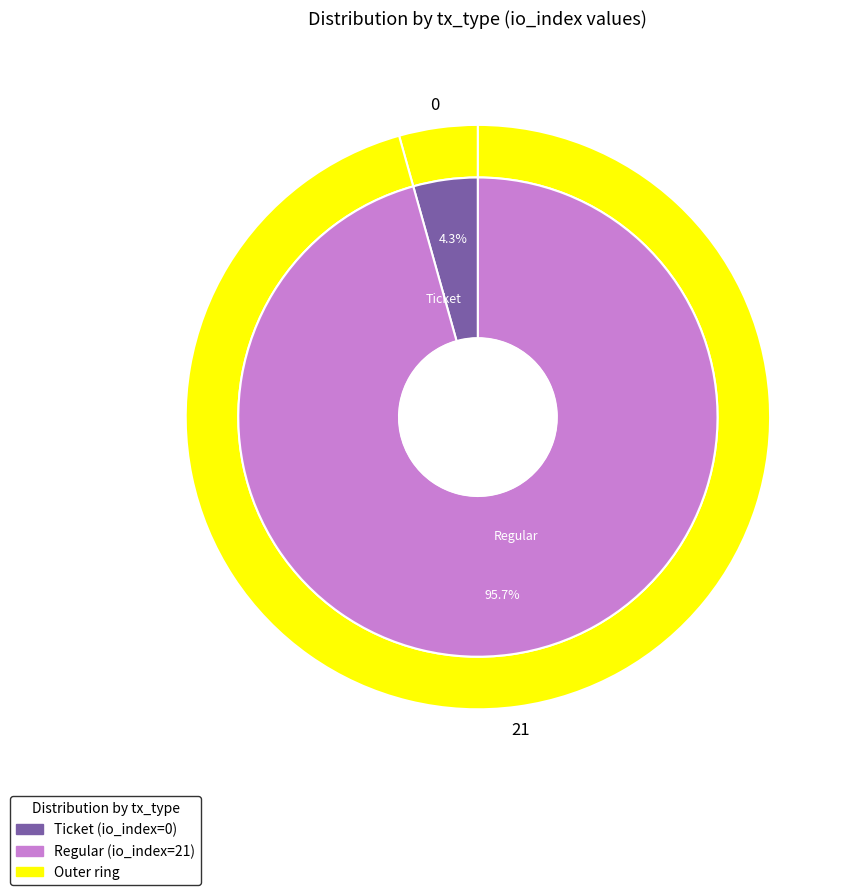

What is the majority slice?

Regular